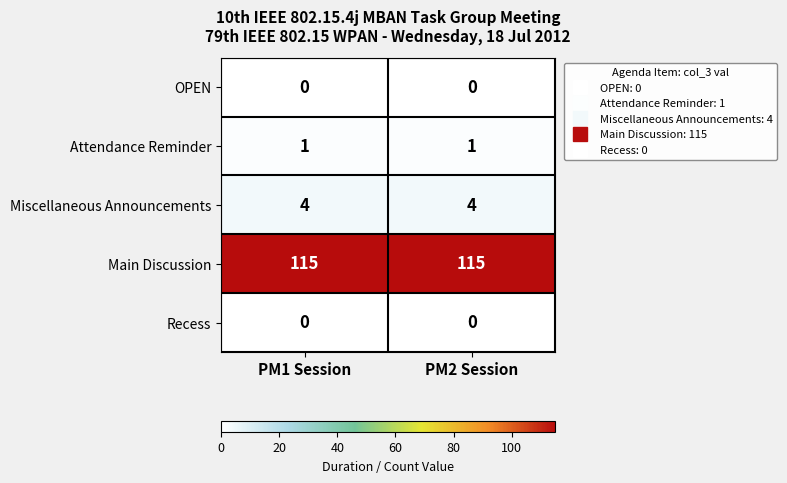

What is the maximum value shown in the chart?

115